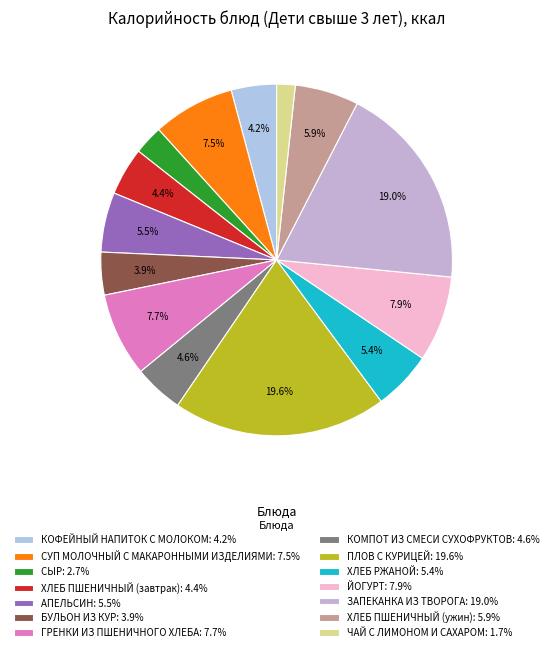

How many segments does this pie chart have?

14